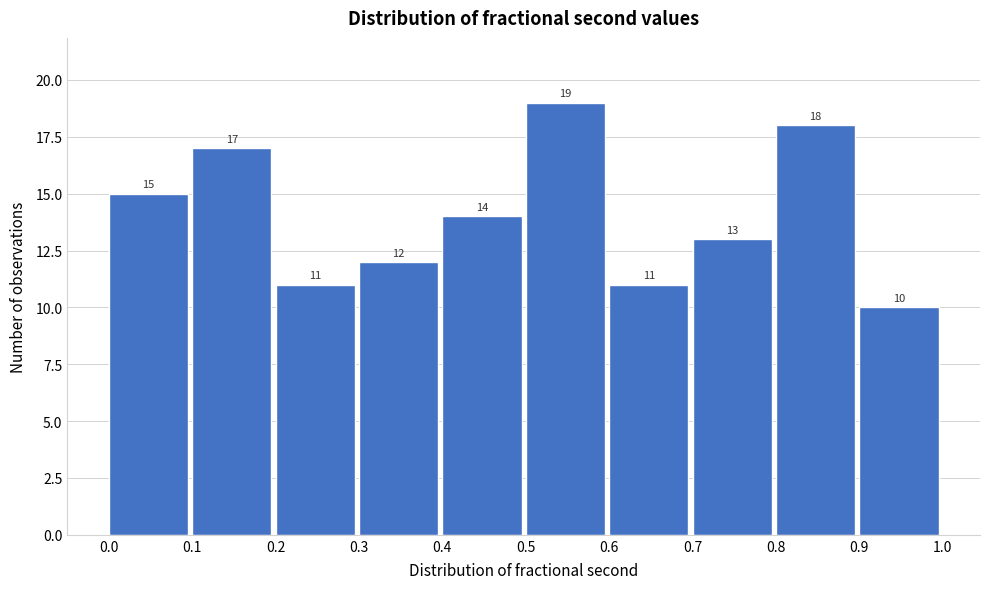

How tall is the bar that spans 0.1 to 0.2 on the x-axis?

17